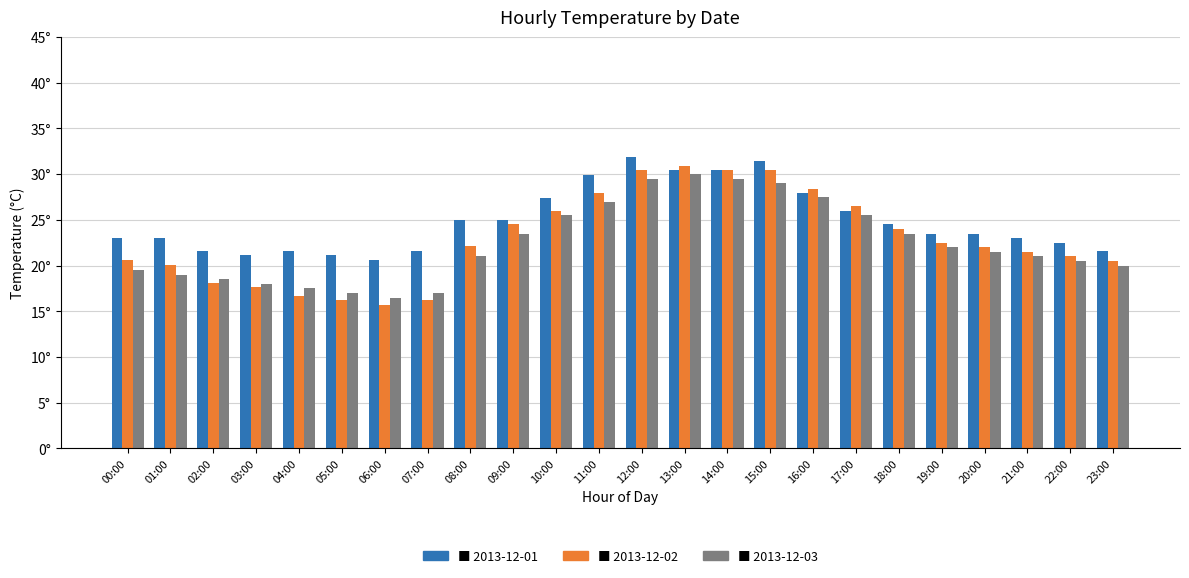

At which category does the chart reach its peak across all series?

12:00